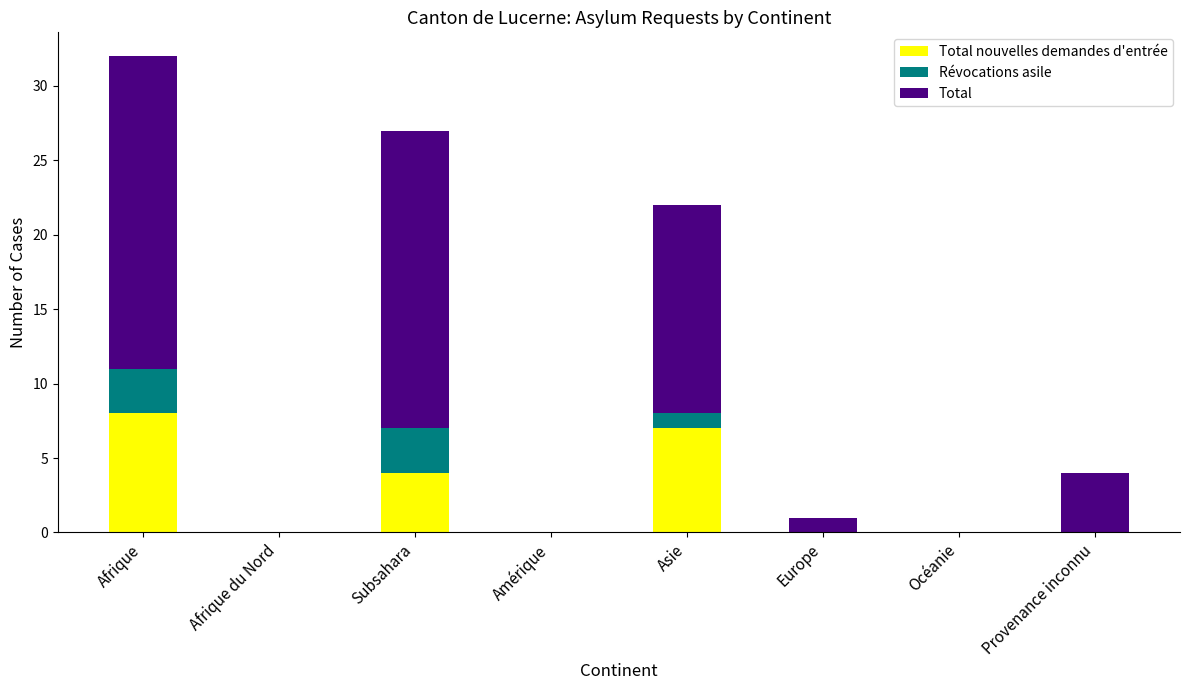

At which category is the sum across all series the highest?

Afrique